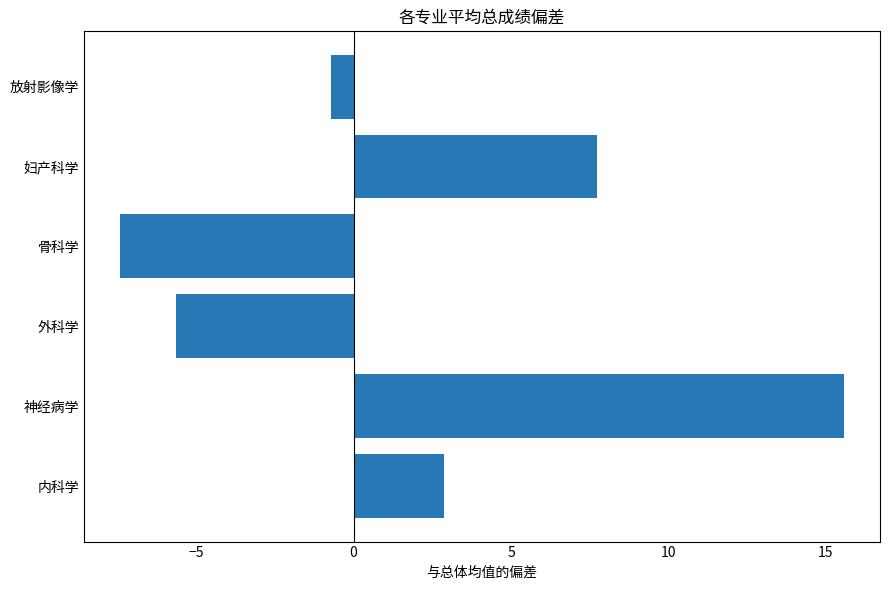

Rank the categories by value from highest to lowest.

神经病学, 妇产科学, 内科学, 放射影像学, 外科学, 骨科学